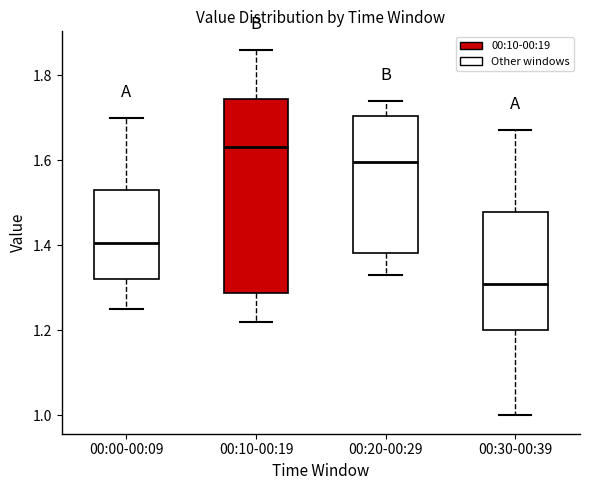

Which box is the tallest, from its lower edge to its upper edge?

00:10-00:19